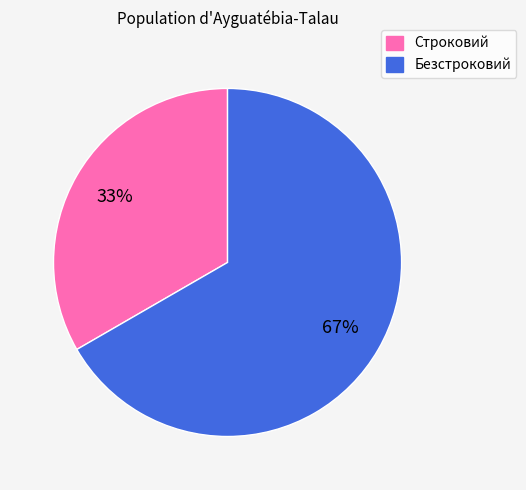

To the nearest percent, what is the average slice percentage?

50%